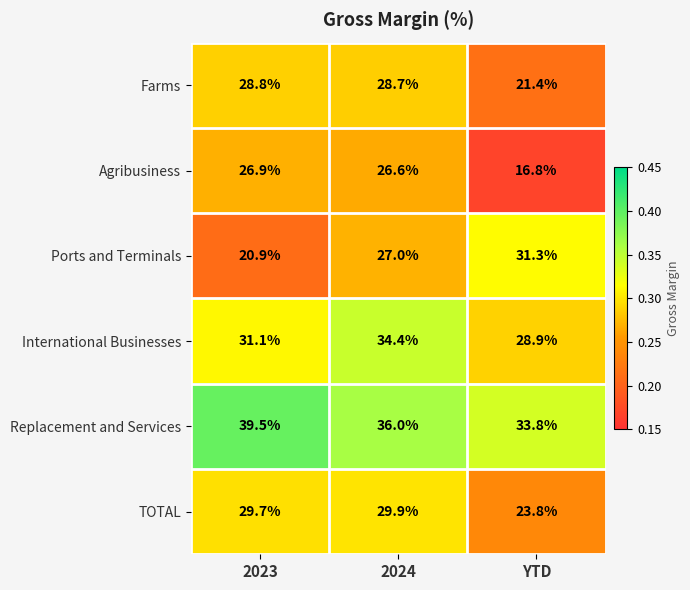

The value of Ports and Terminals at 2023 is 20.9. True or false?

True